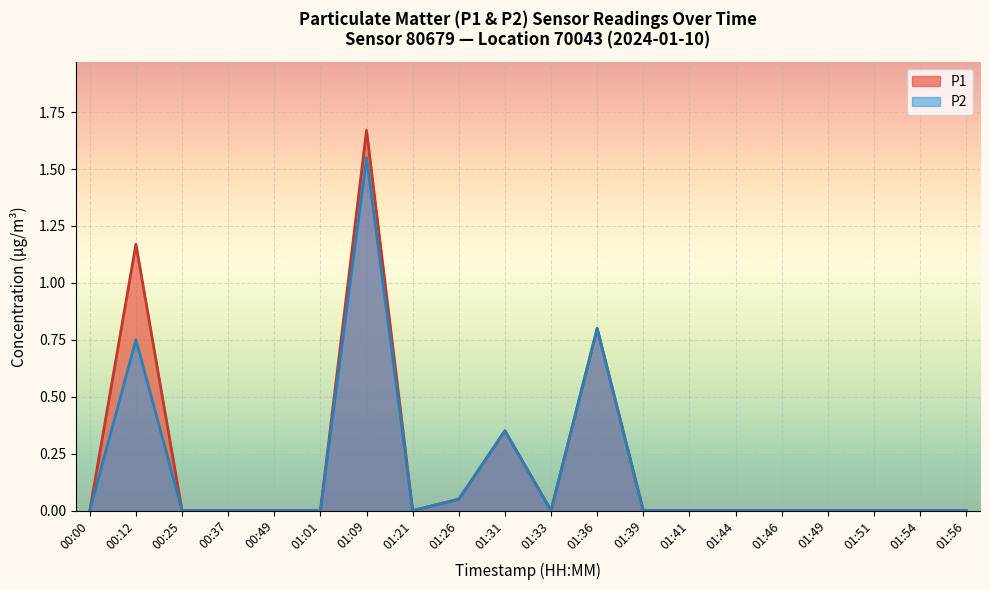

The value of P1 at 01:39 is 0.0. True or false?

True